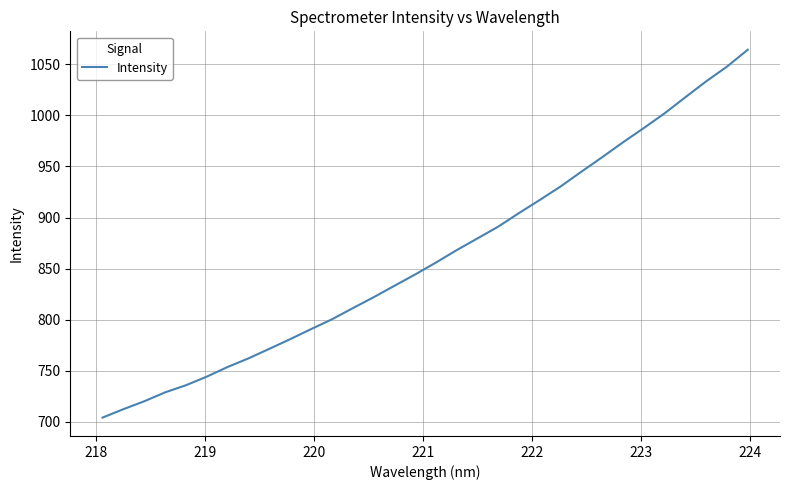

What is the minimum value shown in the chart?

704.3